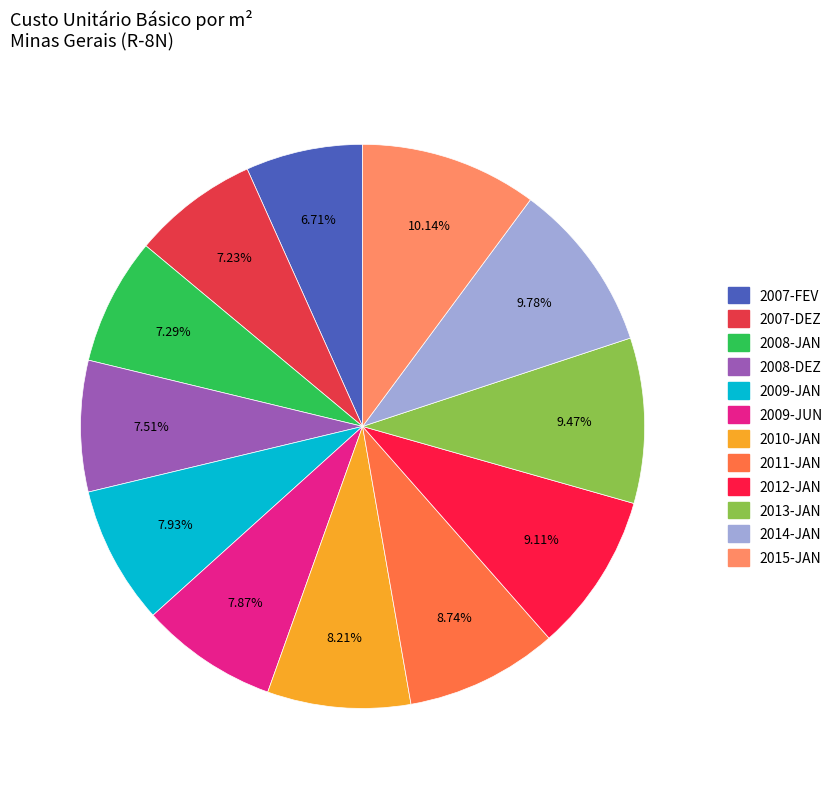

To the nearest percent, what is the difference between the largest and smallest slice percentages?

3%